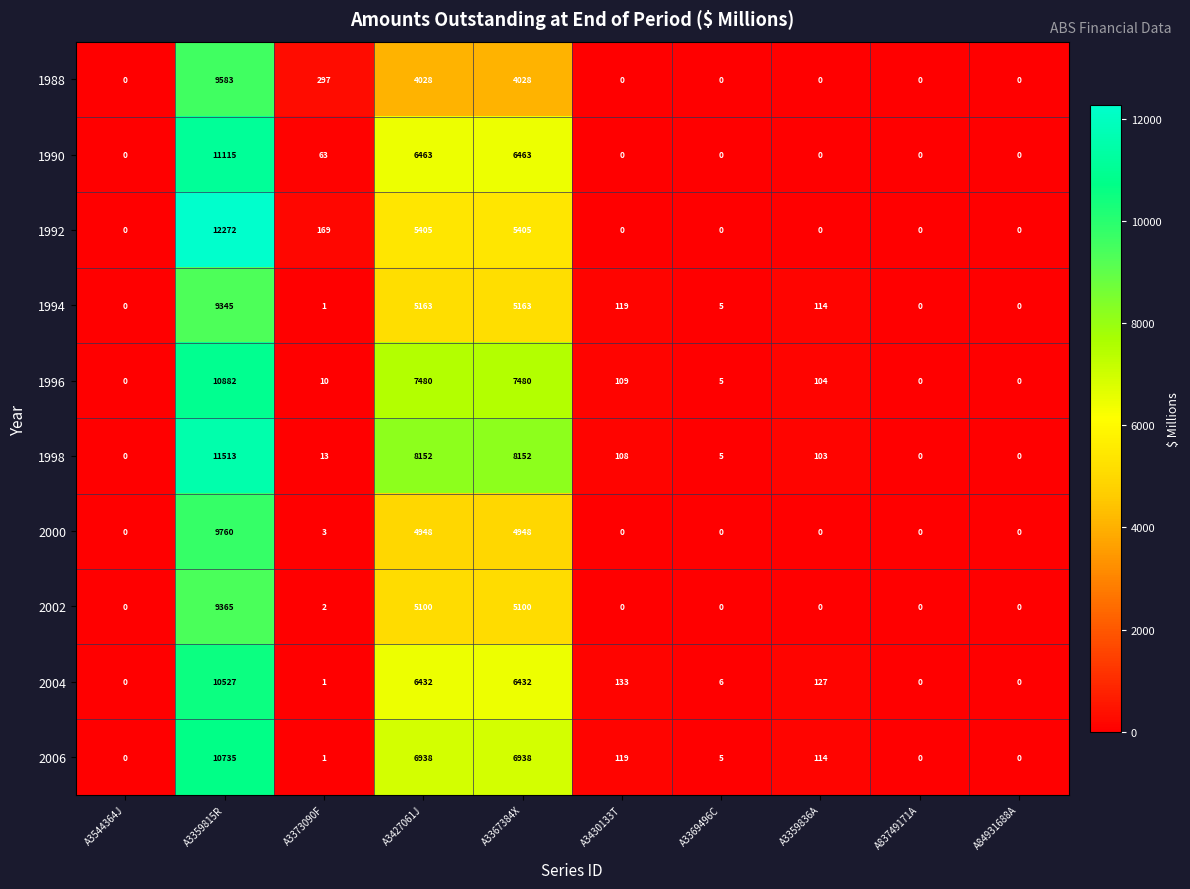

True or false: 2006 has a value of -3687 at A84931688A.

False